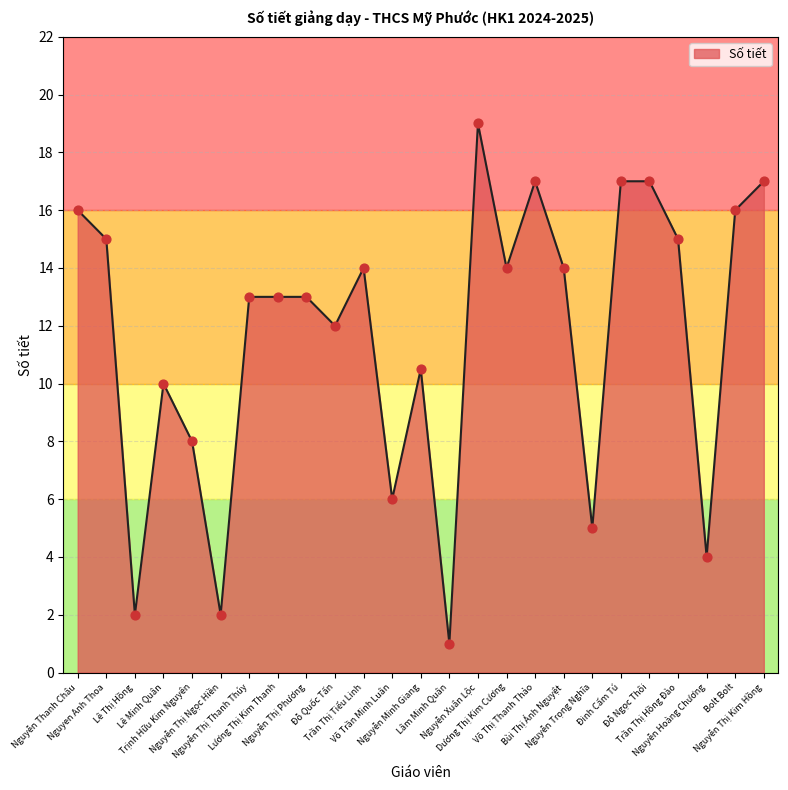

Approximately how many times larger is the value at Lê Minh Quân compared to Nguyễn Minh Giang?

1.0